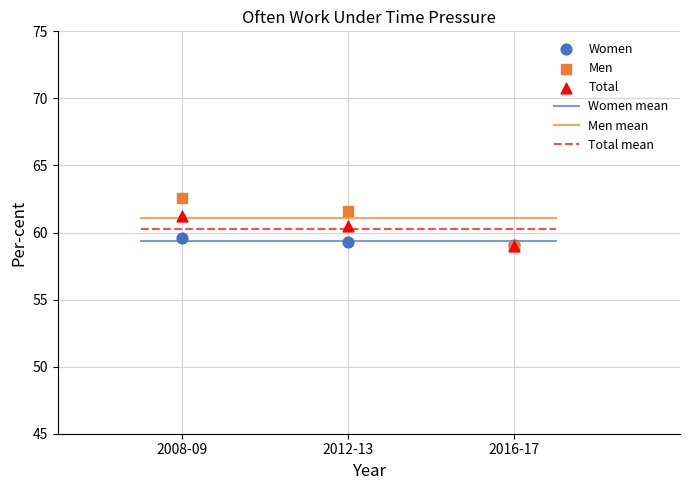

Which series reaches the maximum Y coordinate?

Men